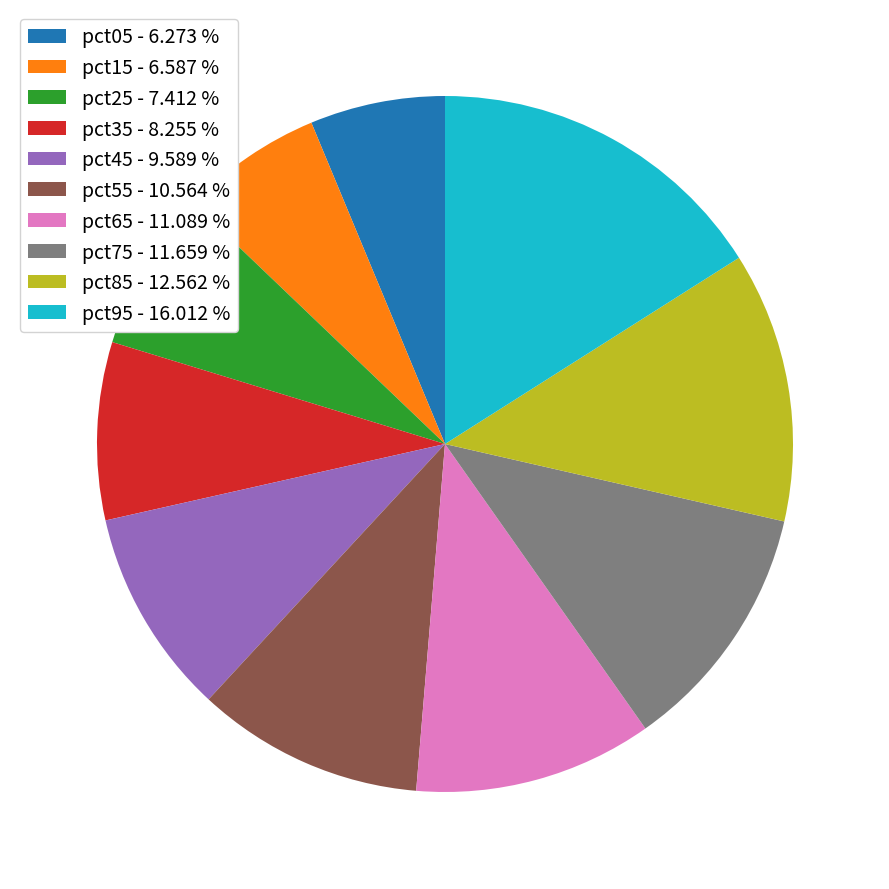

Do pct85 - 12.562 % and pct55 - 10.564 % together represent more than half of the pie?

No